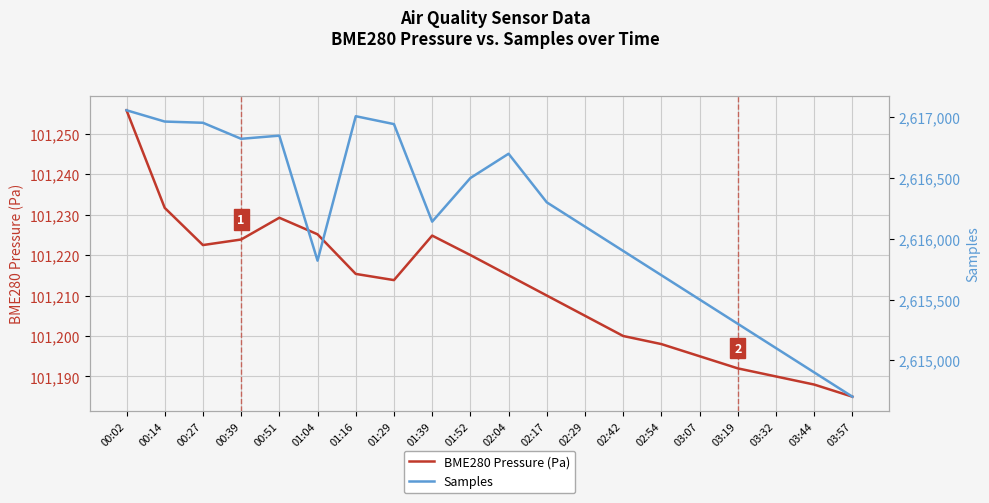

Which category has the lowest value across all series?

03:57